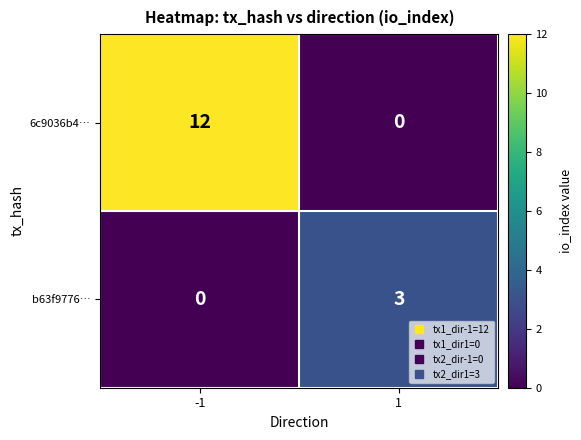

Rank the series by their average value, from lowest to highest.

b63f9776…, 6c9036b4…